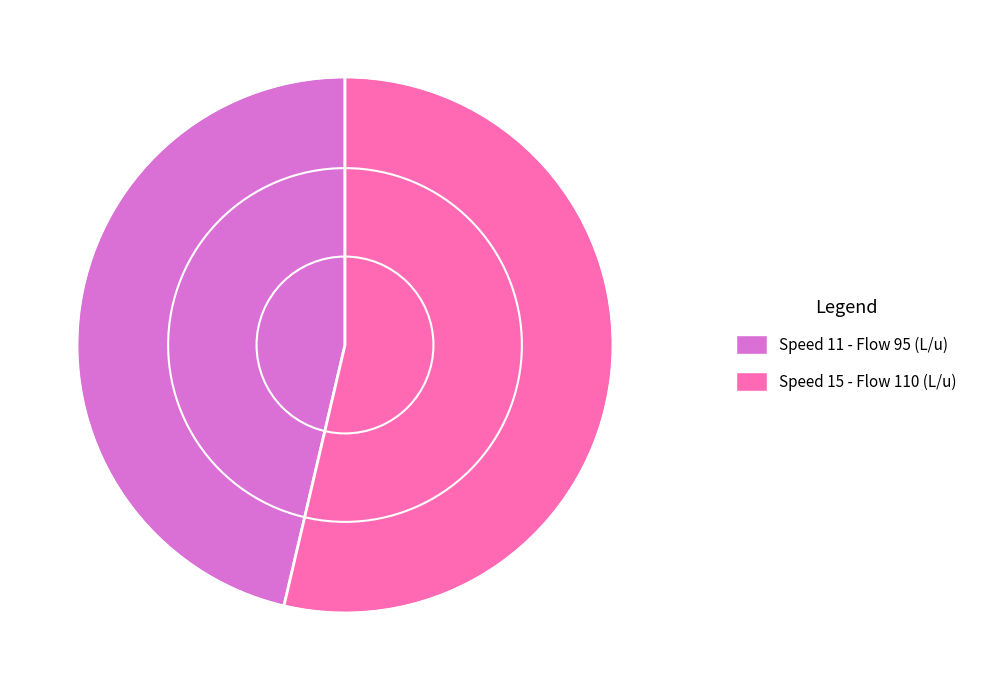

The Speed 15 - Flow 110 (L/u) slice represents 66% of the pie. True or false?

False